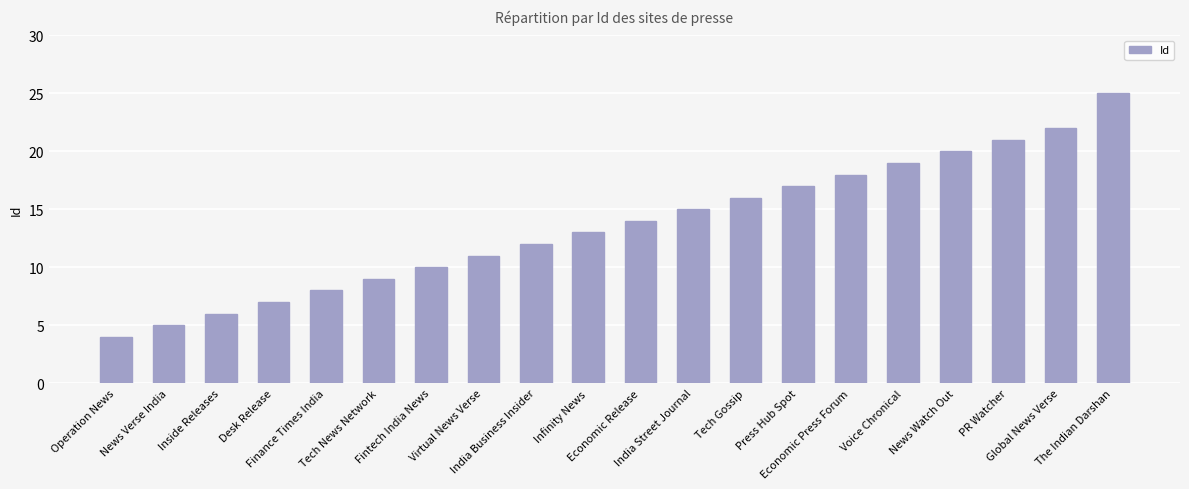

True or false: the data shows 11 at Global News Verse.

False